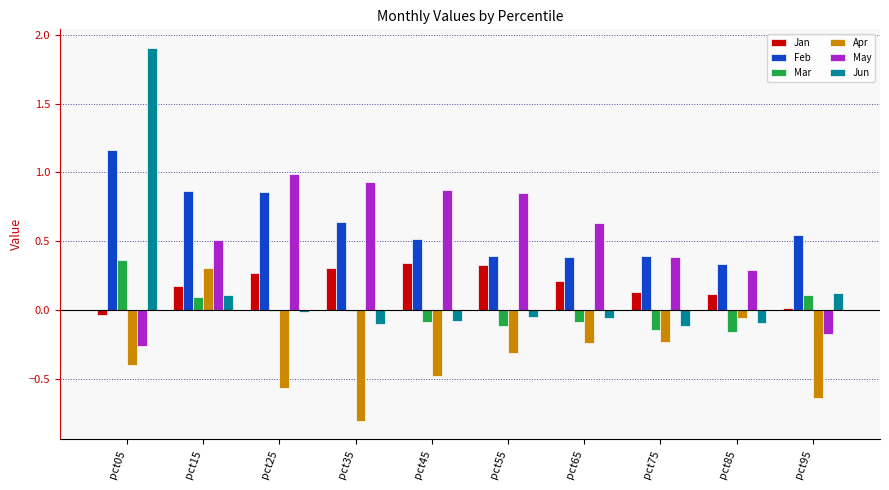

What are all the series names shown in the legend?

Jan, Feb, Mar, Apr, May, Jun